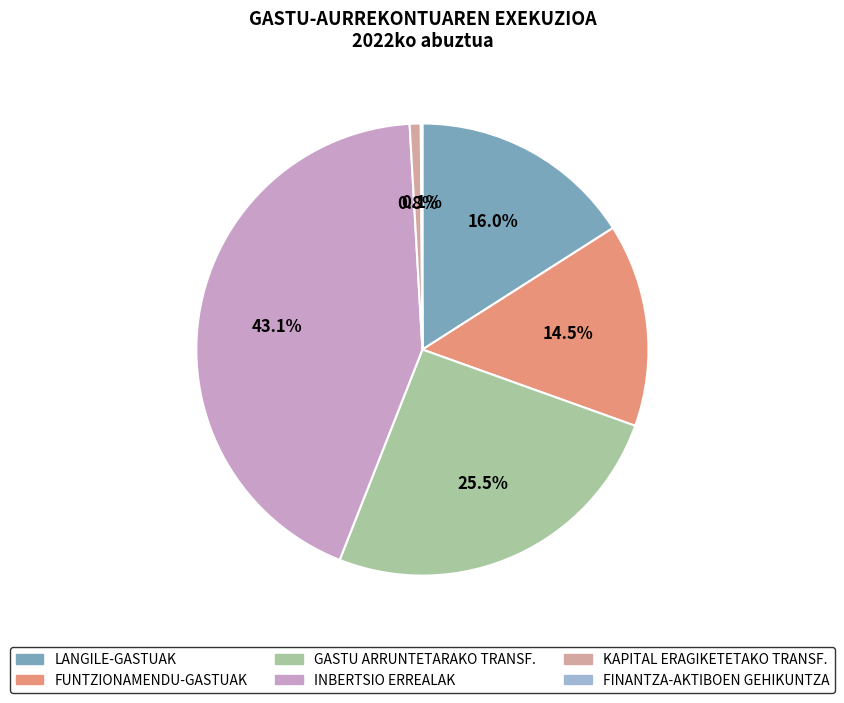

Combined, what portion of the pie is FUNTZIONAMENDU-GASTUAK and KAPITAL ERAGIKETETAKO TRANSF.?

15.3%